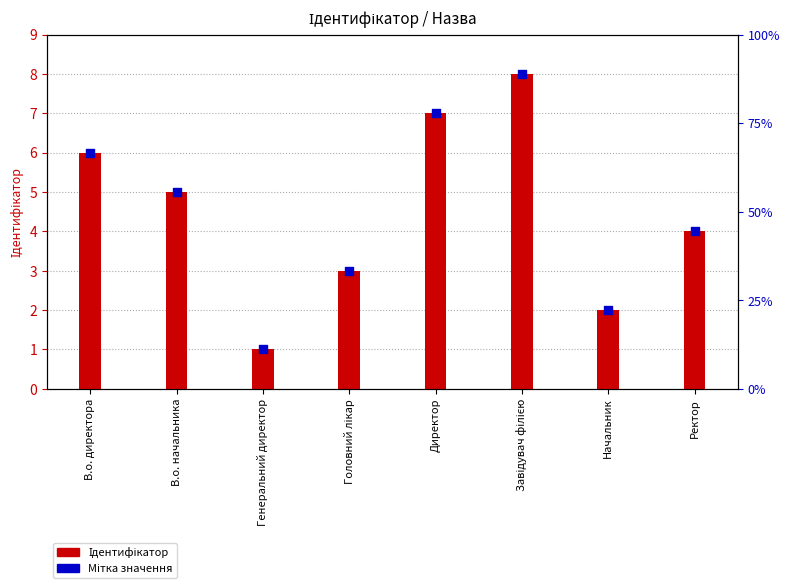

At how many categories does at least one series exceed 3?

5